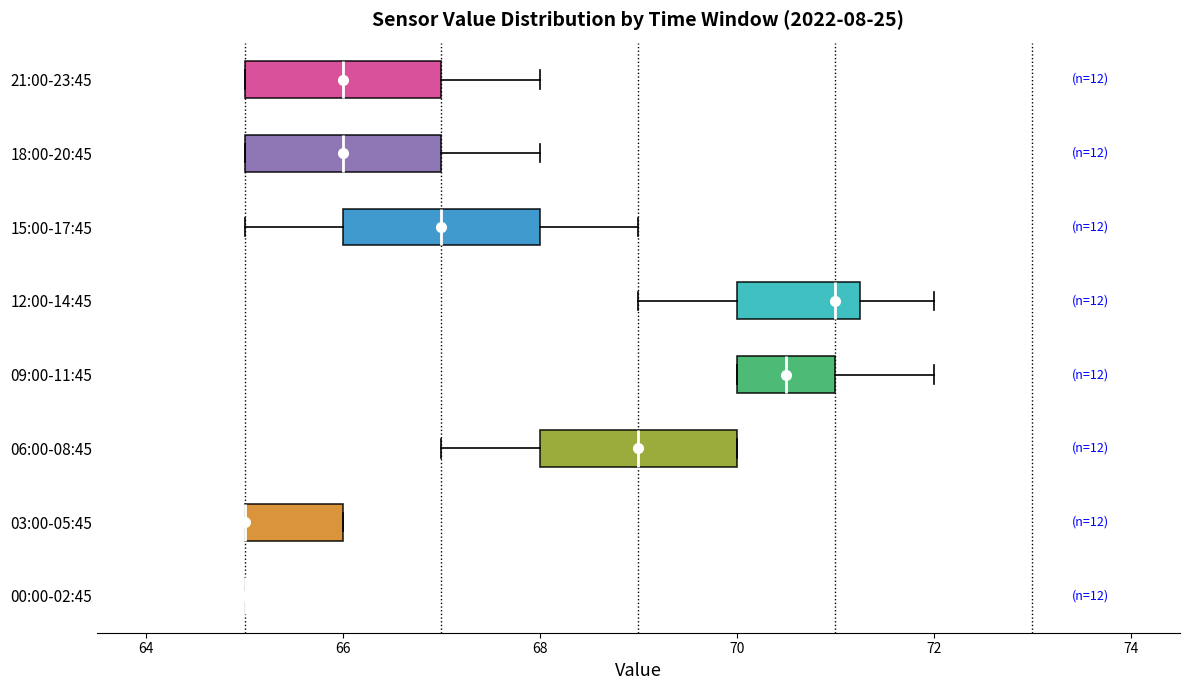

Reading bottom to top, transcribe this box plot: for each box, give where its median line is, the range the box spans, and where its two whiskers end, as read against the x-axis. The values are not printed on the chart, so give them approximately, as read against the axis.

00:00-02:45: box collapsed to a line at 65.0, whiskers 65.0 to 65.0
03:00-05:45: median 65.0 (drawn on the box's left edge), box 65.0 to 66.0, whiskers 65.0 to 66.0
06:00-08:45: median 69.0, box 68.0 to 70.0, whiskers 67.0 to 70.0
09:00-11:45: median 70.6, box 70.0 to 71.0, whiskers 70.0 to 72.0
12:00-14:45: median 71.0, box 70.0 to 71.2, whiskers 69.0 to 72.0
15:00-17:45: median 67.0, box 66.0 to 68.0, whiskers 65.0 to 69.0
18:00-20:45: median 66.0, box 65.0 to 67.0, whiskers 65.0 to 68.0
21:00-23:45: median 66.0, box 65.0 to 67.0, whiskers 65.0 to 68.0